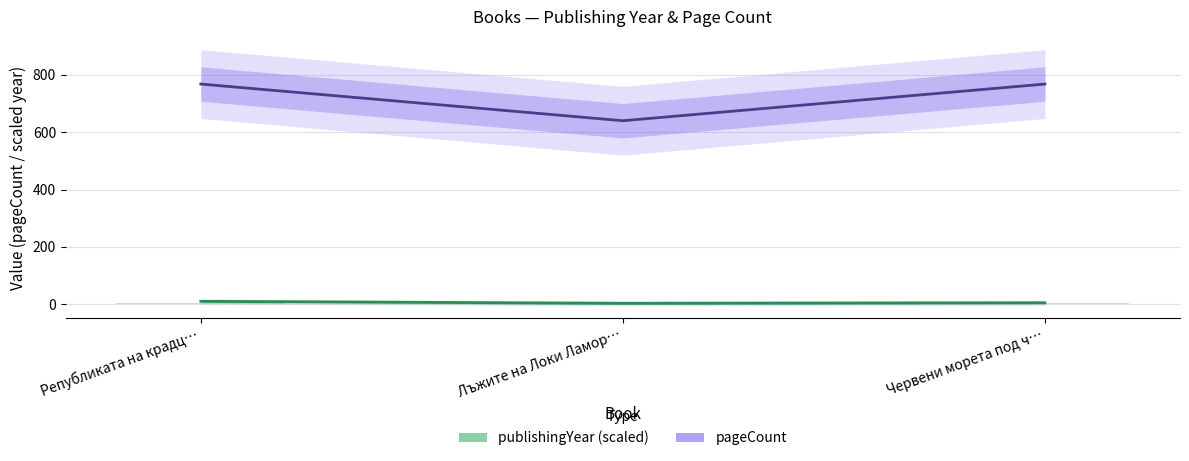

What position from the right is Лъжите на Локи Ламор…?

2